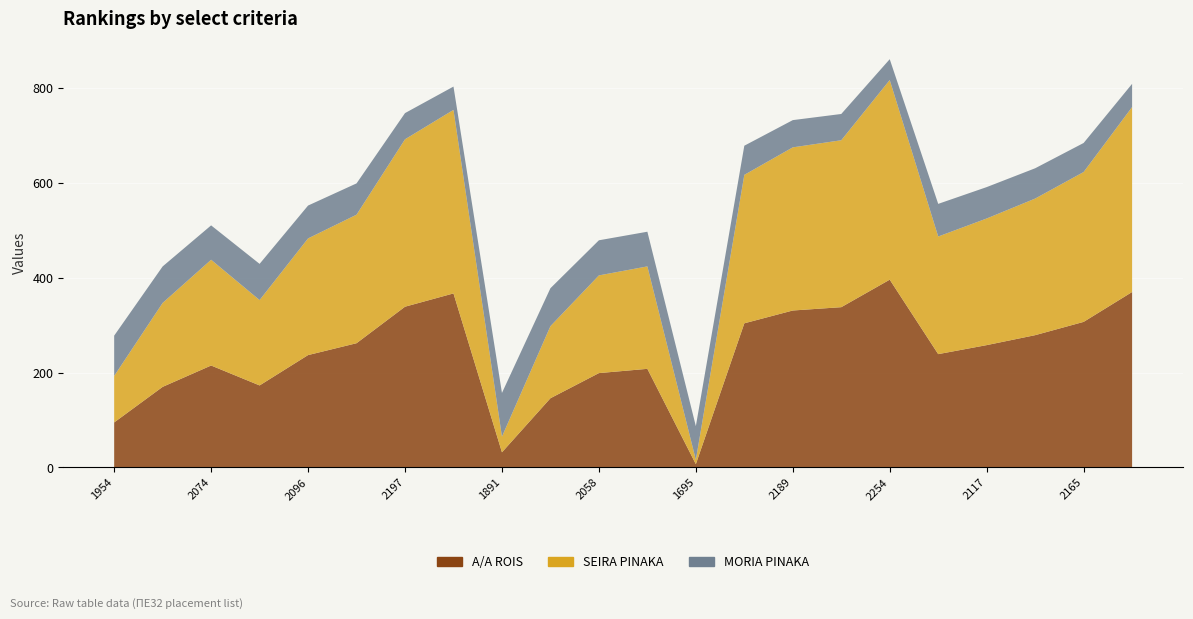

Reading left to right, list all the values displayed in this chart.

A/A ROIS: 1954=95.0	2029=170.0	2074=215.0	2032=173.0	2096=237.0	2121=262.0	2197=339.0	2225=367.0	1891=32.0	2005=146.0	2058=199.0	2067=208.0	1695=7.0	2162=304.0	2189=331.0	2196=338.0	2254=396.0	2098=239.0	2117=258.0	2137=279.0	2165=307.0	2228=370.0
SEIRA PINAKA: 1954=98.0	2029=177.0	2074=223.0	2032=180.0	2096=246.0	2121=271.0	2197=353.0	2225=387.0	1891=33.0	2005=152.0	2058=206.0	2067=216.0	1695=9.0	2162=313.0	2189=344.0	2196=352.0	2254=421.0	2098=248.0	2117=267.0	2137=288.0	2165=316.0	2228=390.0
MORIA PINAKA: 1954=85.0	2029=76.9	2074=72.5	2032=76.3	2096=69.3	2121=66.0	2197=55.2	2225=49.2	1891=92.2	2005=80.0	2058=74.1	2067=73.1	1695=71.1	2162=61.5	2189=57.4	2196=55.4	2254=43.9	2098=68.8	2117=66.2	2137=63.9	2165=61.2	2228=48.9